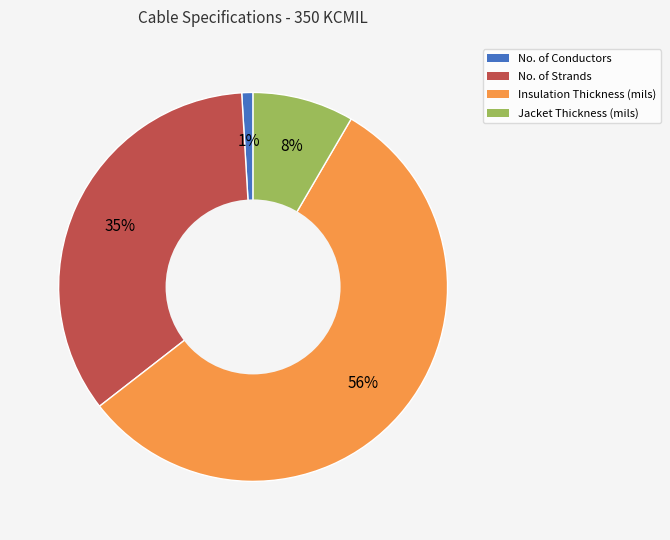

Does any single category account for the majority?

Yes